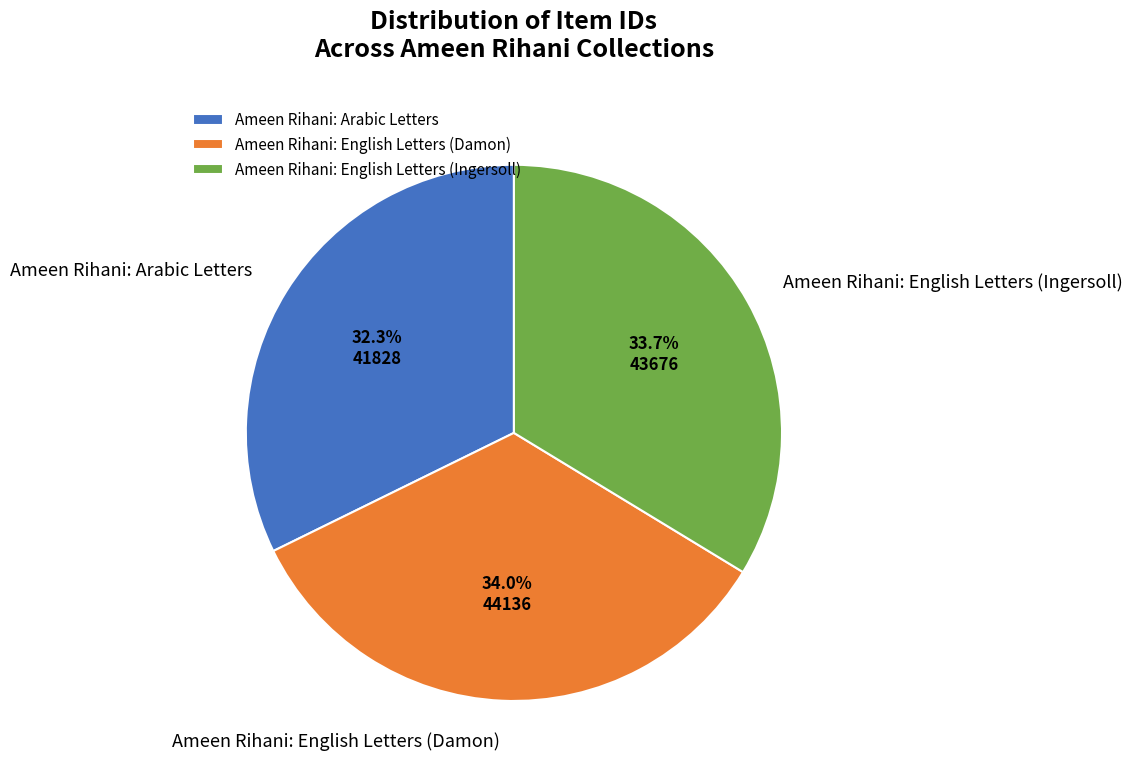

Which category has the smallest portion of the pie?

Ameen Rihani: Arabic Letters